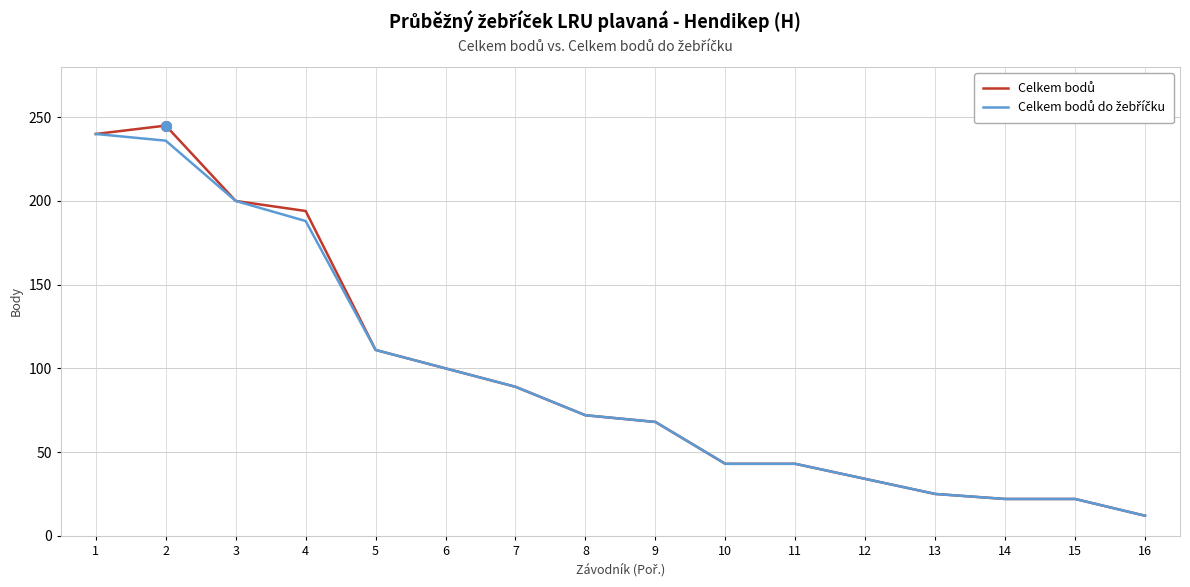

At which category does the chart reach its minimum across all series?

16